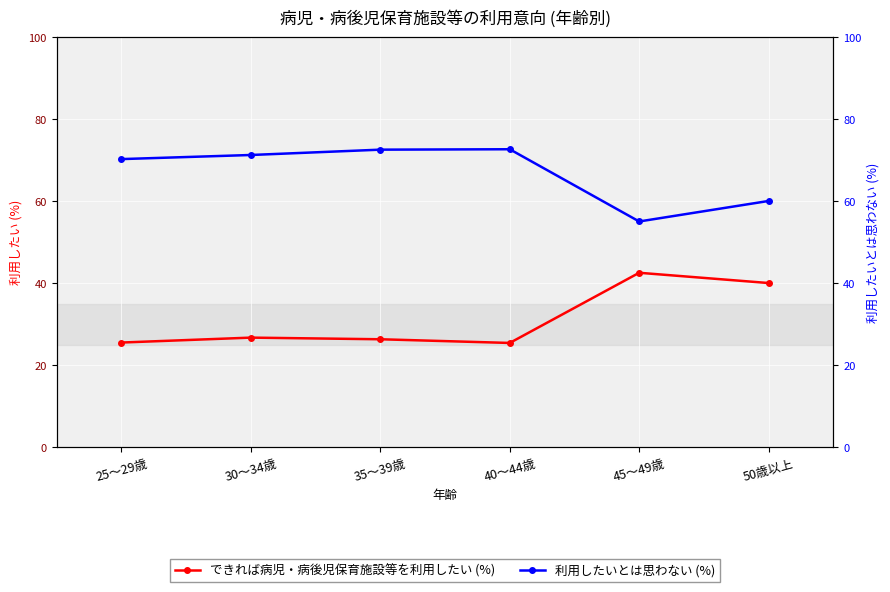

Between 30～34歳 and 35～39歳, which is larger?

30～34歳